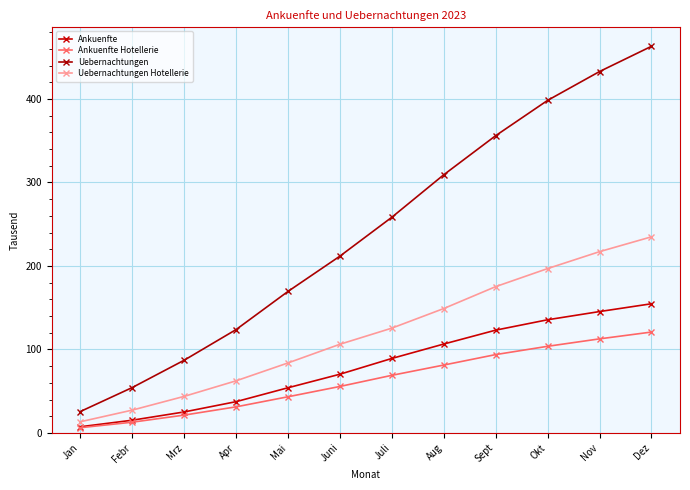

Which category has the lowest value in the Uebernachtungen Hotellerie series?

Jan